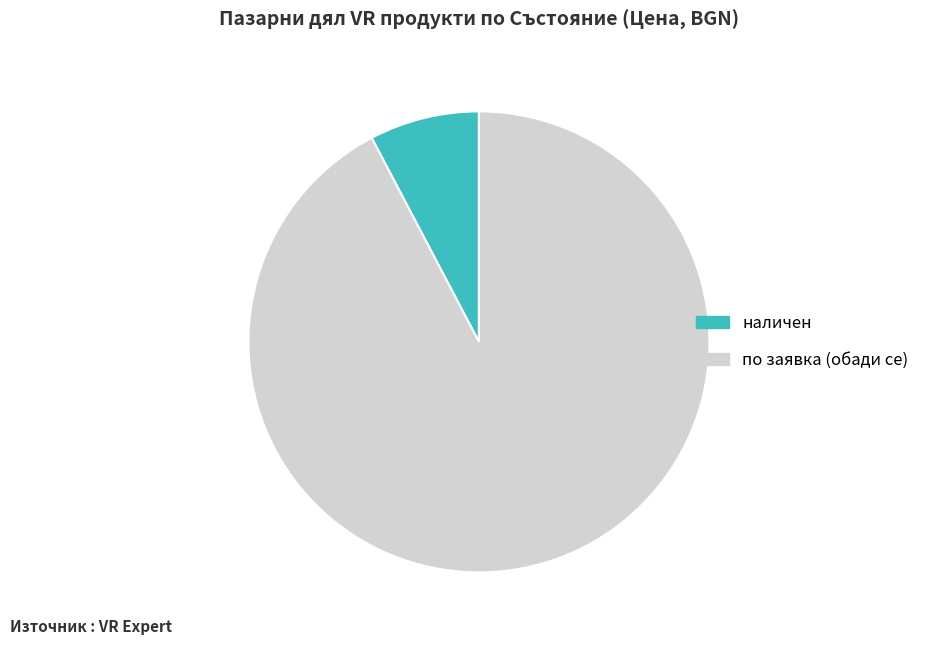

Between по заявка (обади се) and наличен, which is larger?

по заявка (обади се)